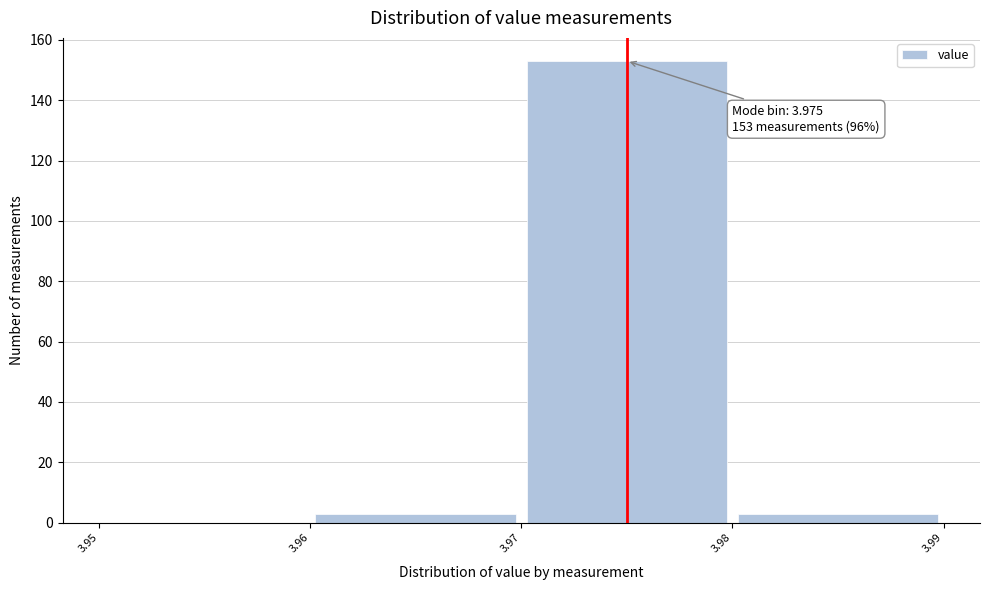

Over which range of the x-axis is the bar tallest?

3.97 to 3.98